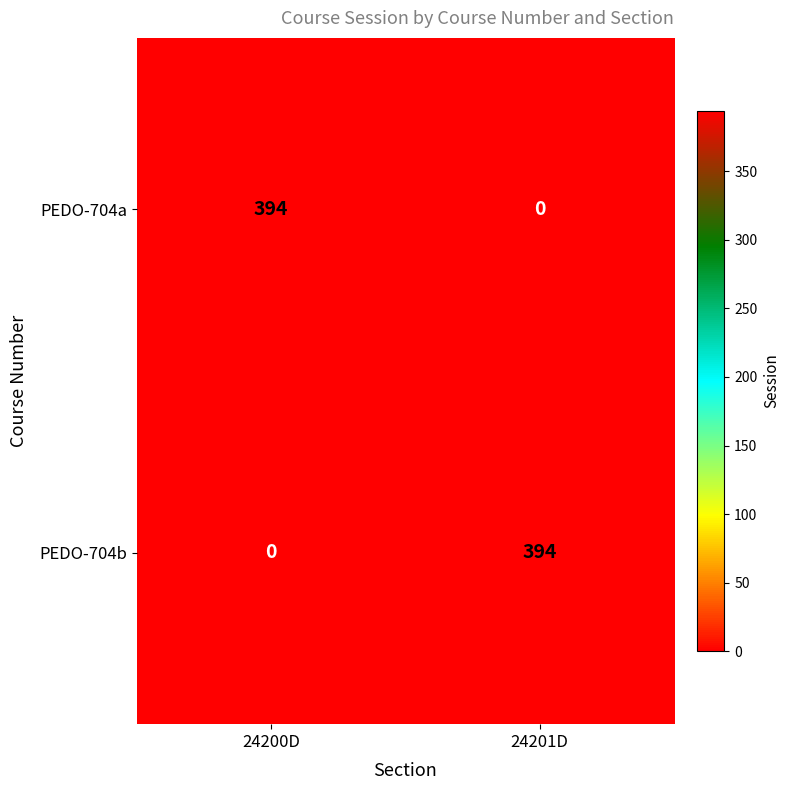

What is the difference between the maximum and minimum values in the PEDO-704a series?

394